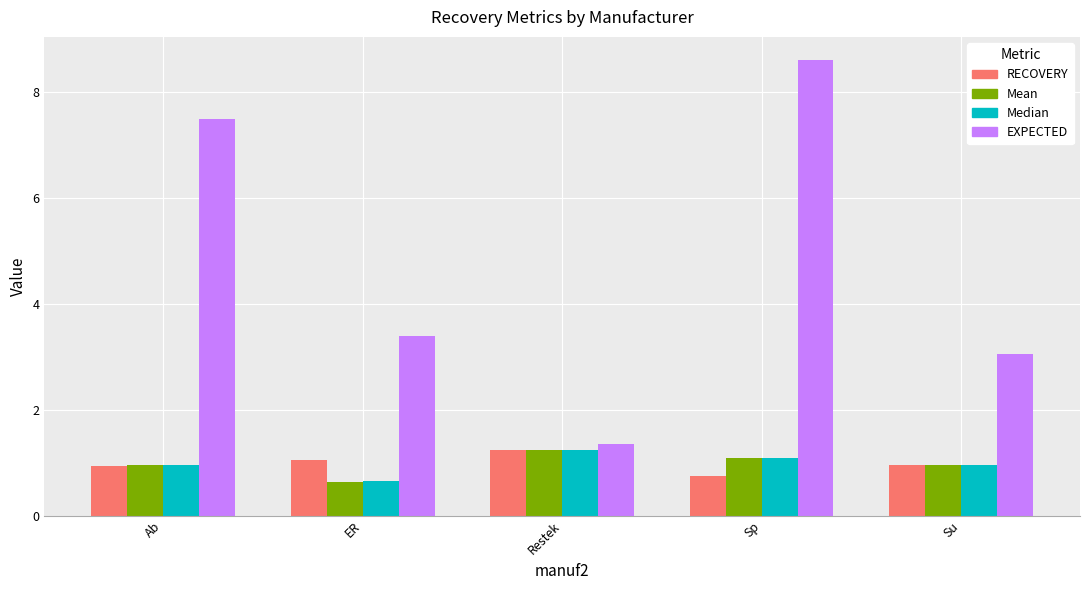

What is the average value of the RECOVERY series?

1.0